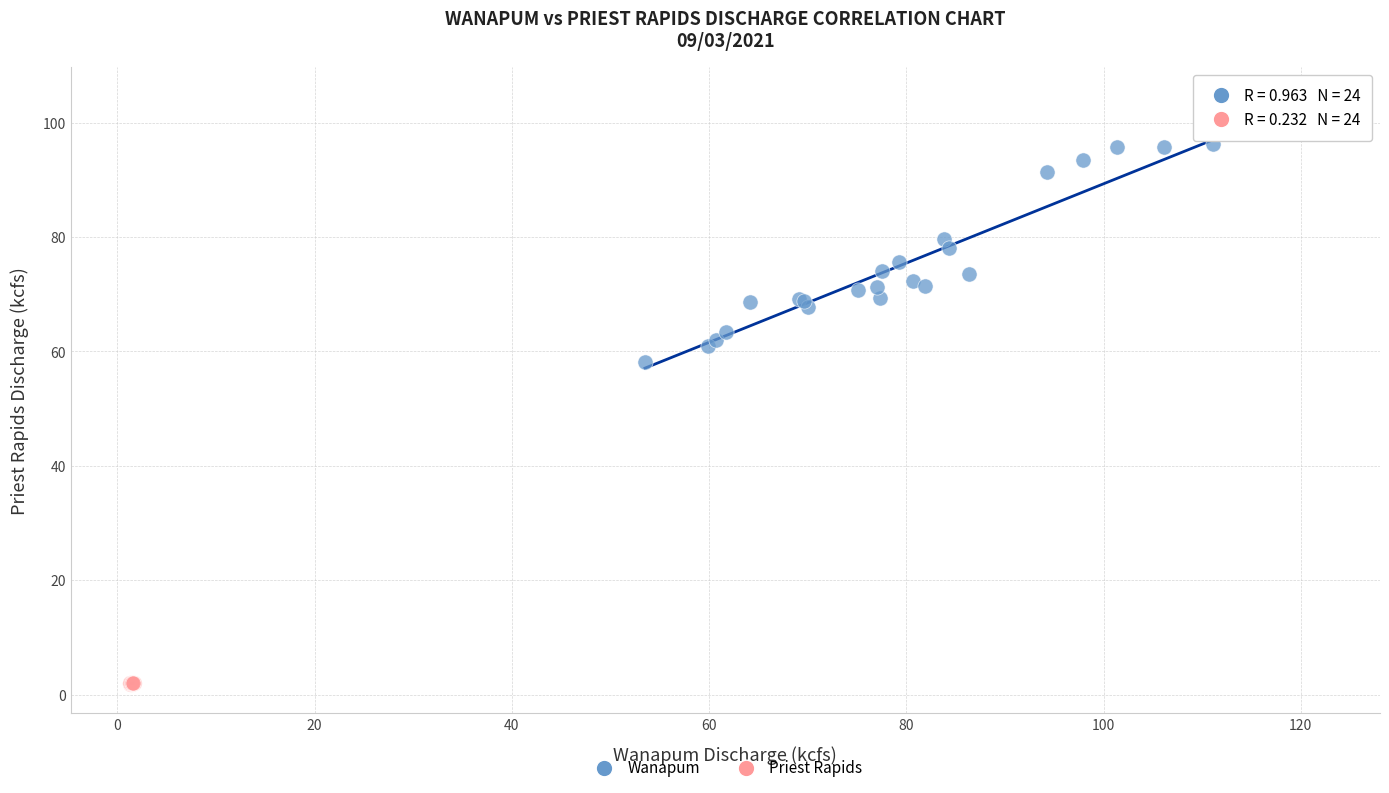

Which series has the largest Y range (max minus min)?

Wanapum